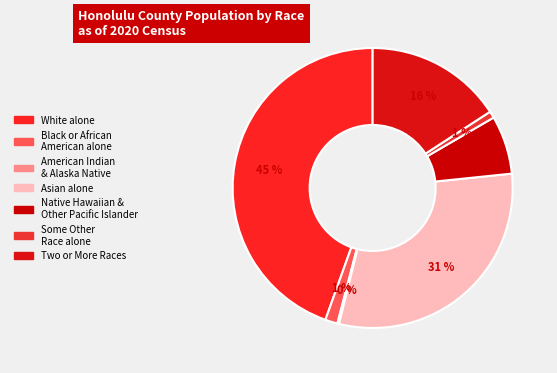

What is the largest slice in the pie chart?

White alone